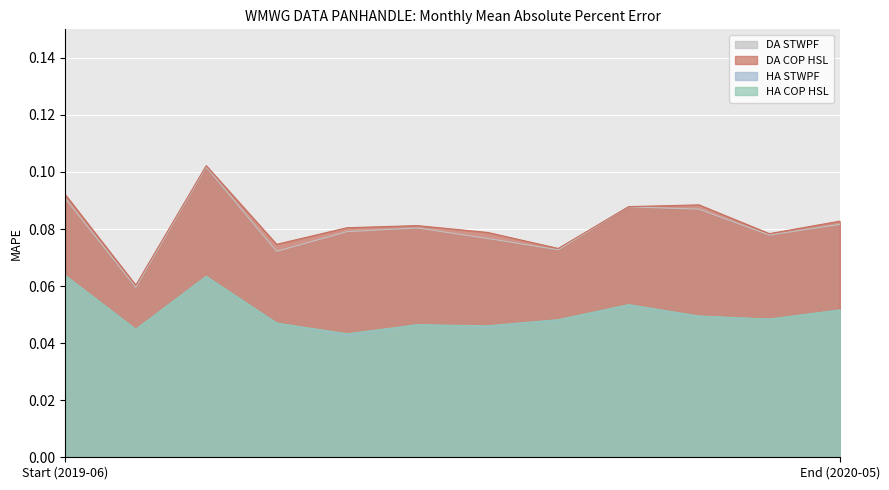

Where is the first local maximum for DA COP HSL?

2019-08